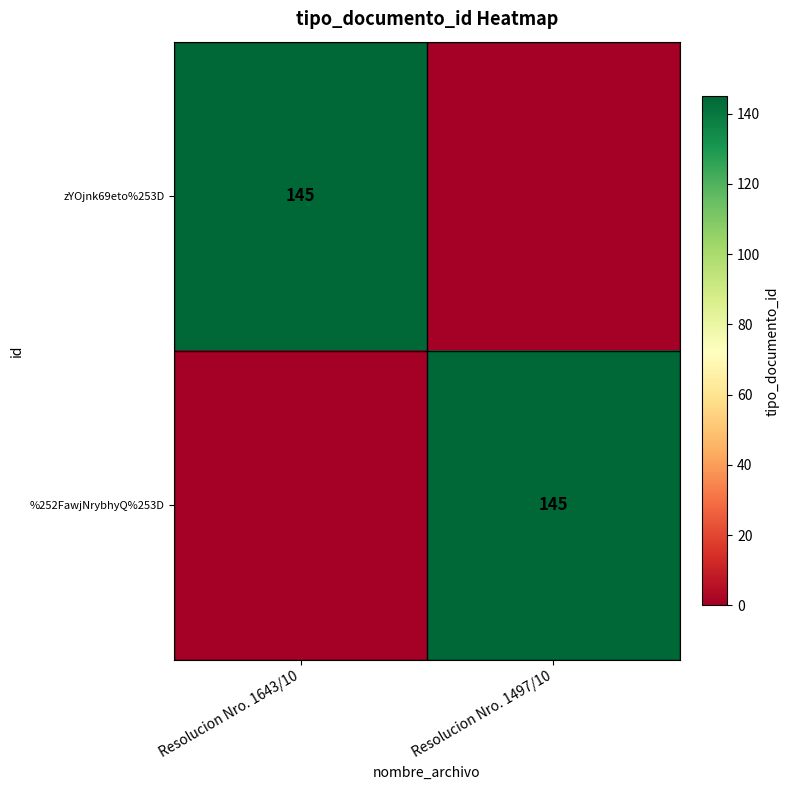

Between Resolucion Nro. 1497/10 and Resolucion Nro. 1643/10, which is larger?

Resolucion Nro. 1643/10